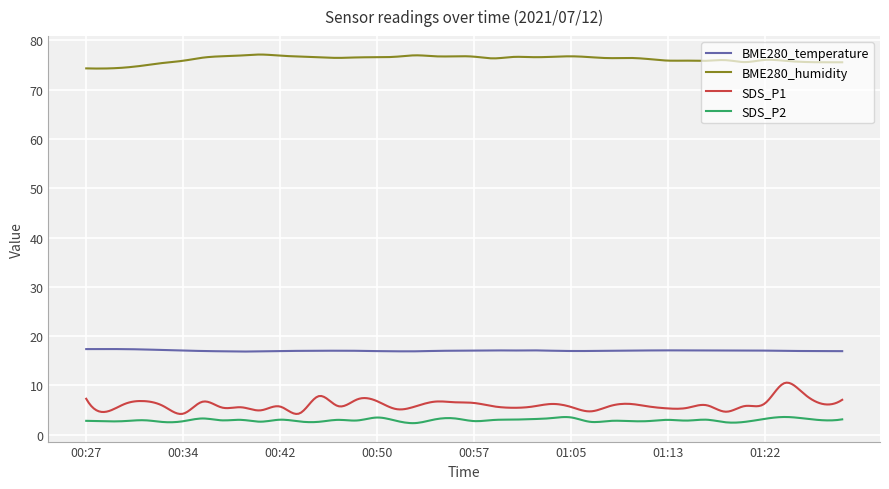

What is the maximum value shown in the chart?

77.1